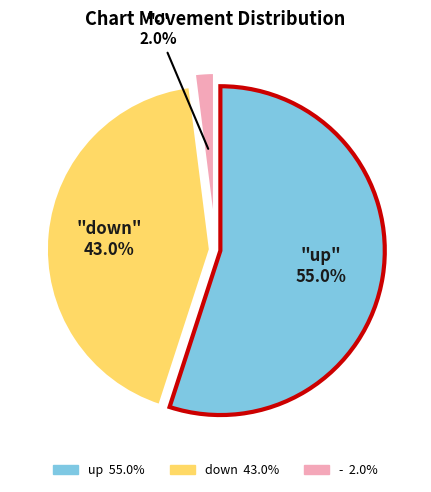

What percentage do up and down together represent?

98.0%